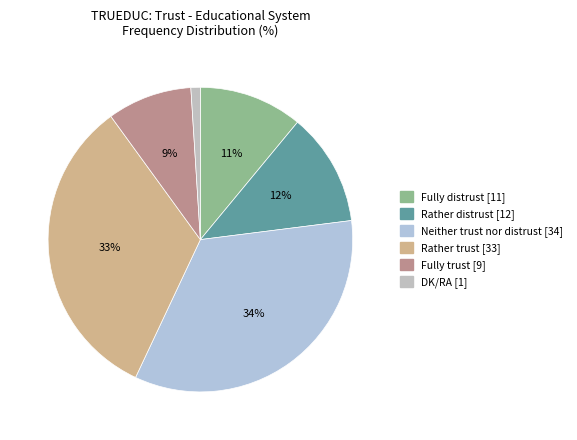

How many slices are in this pie chart?

6